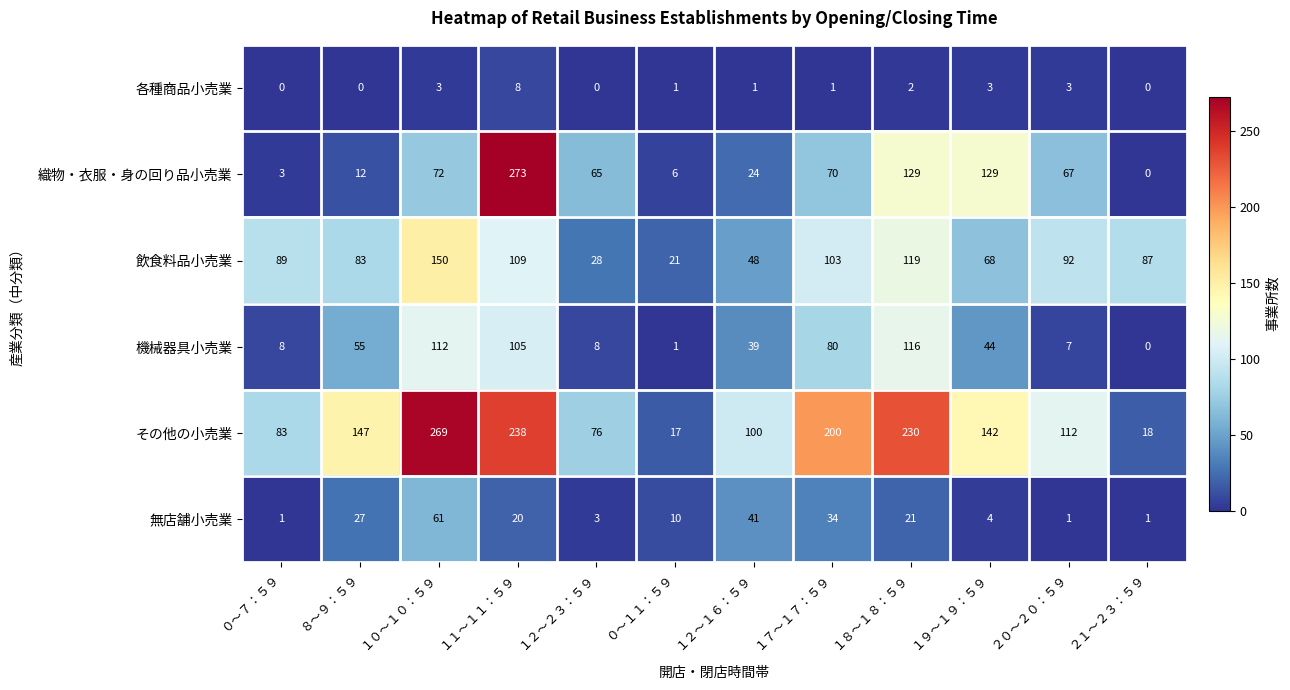

What is the greatest value displayed?

273